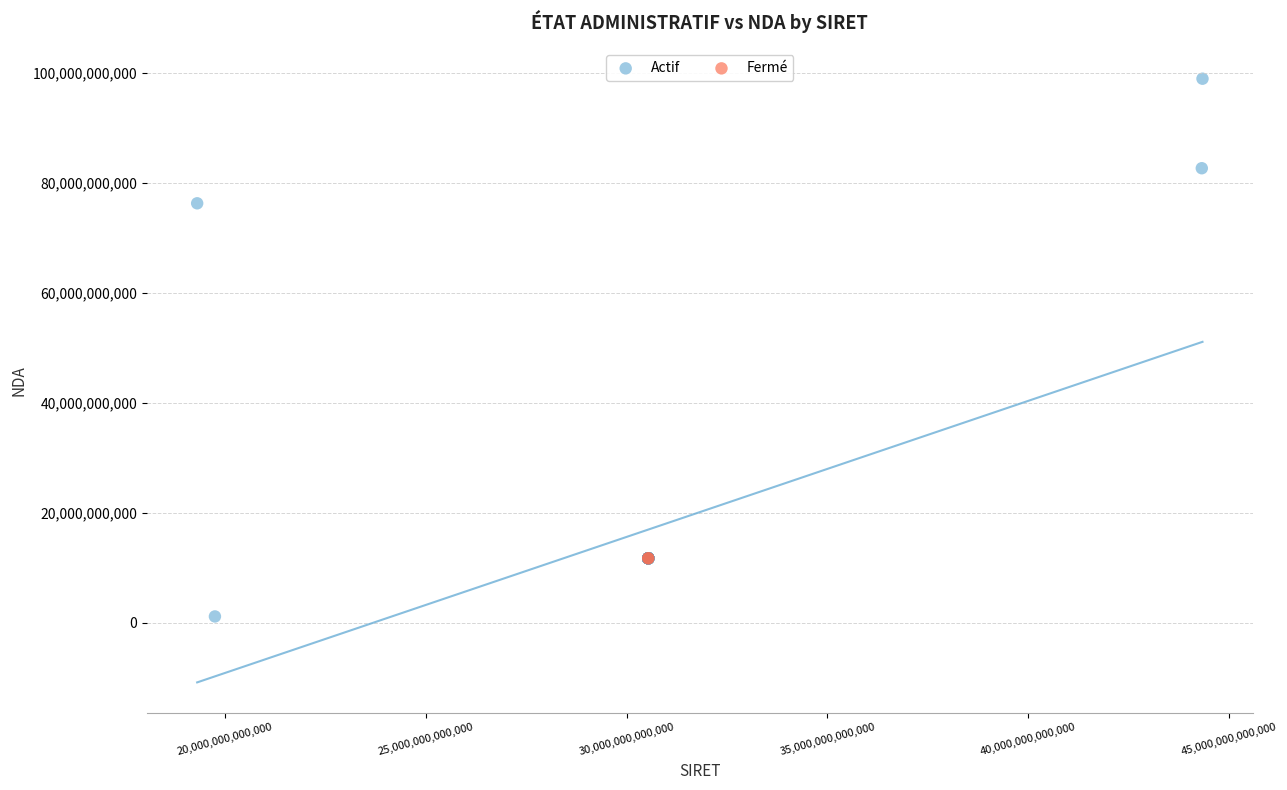

What are all the series names shown in the legend?

Actif, Fermé